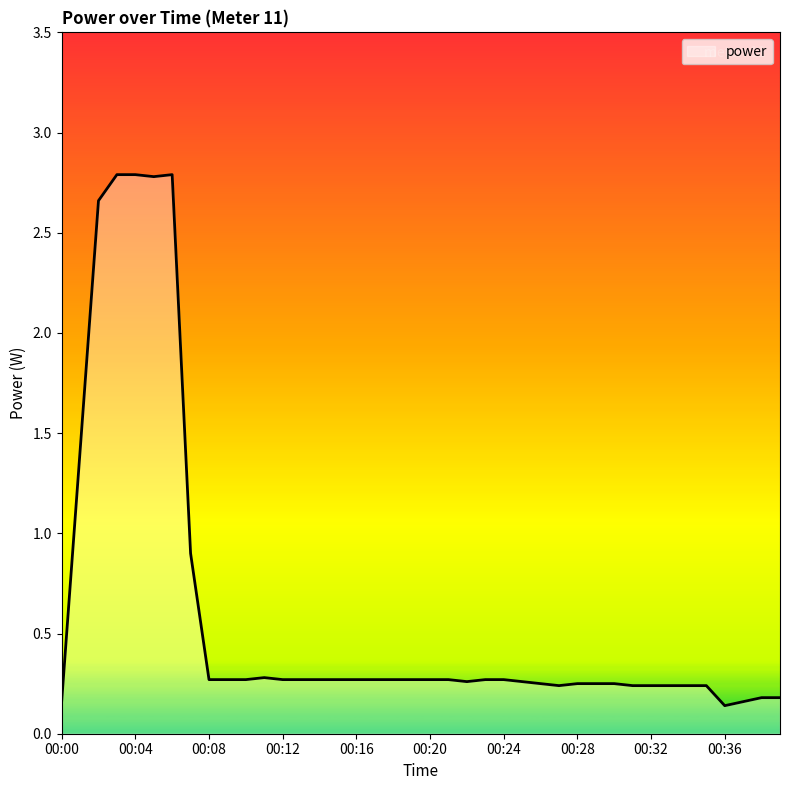

How many lines are shown in the chart?

1